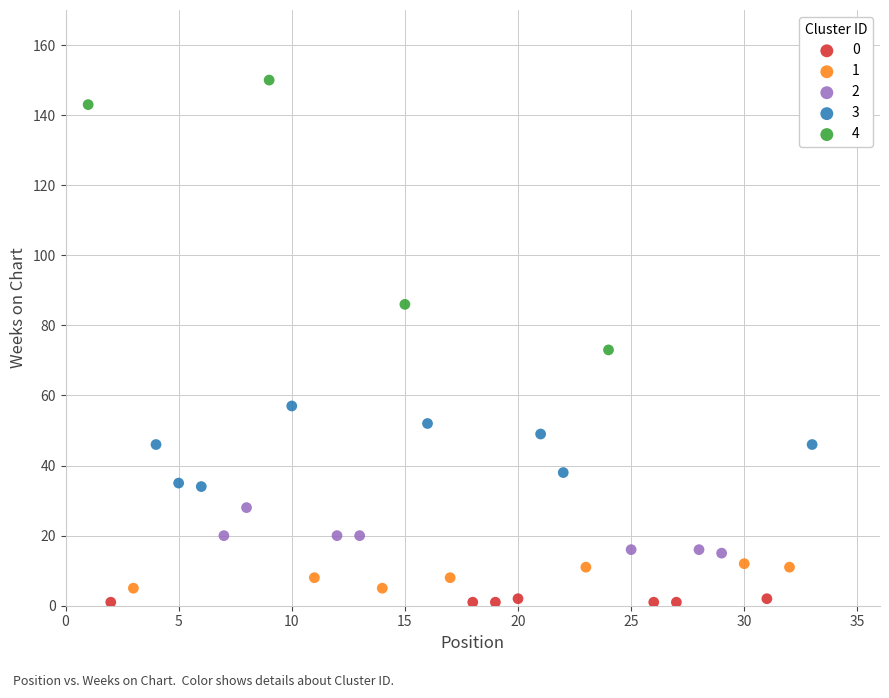

Which series reaches the minimum Y coordinate?

0